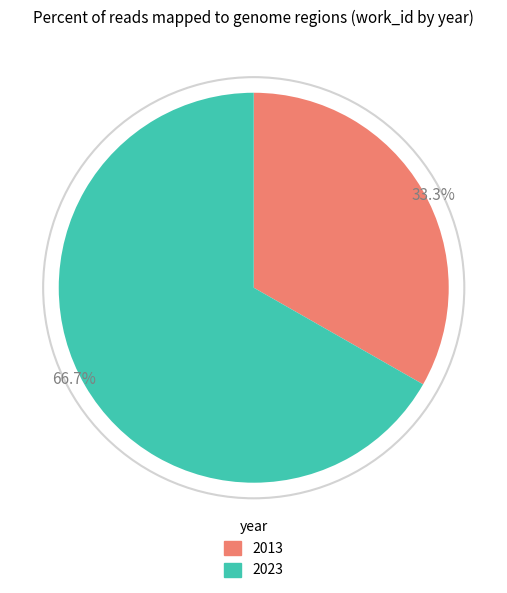

What is the total percentage of 2023 and 2013?

100.0%